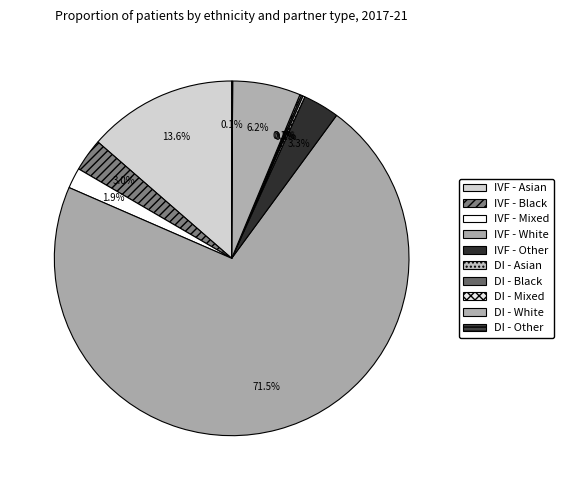

Which category has the biggest portion of the pie?

IVF - White